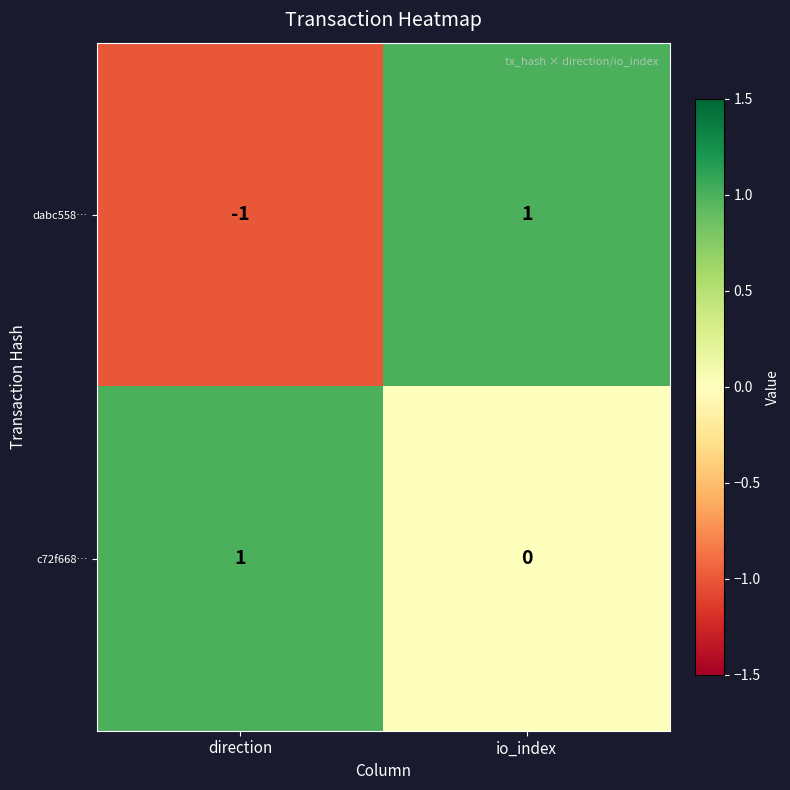

Which series has the widest spread of values?

dabc558…